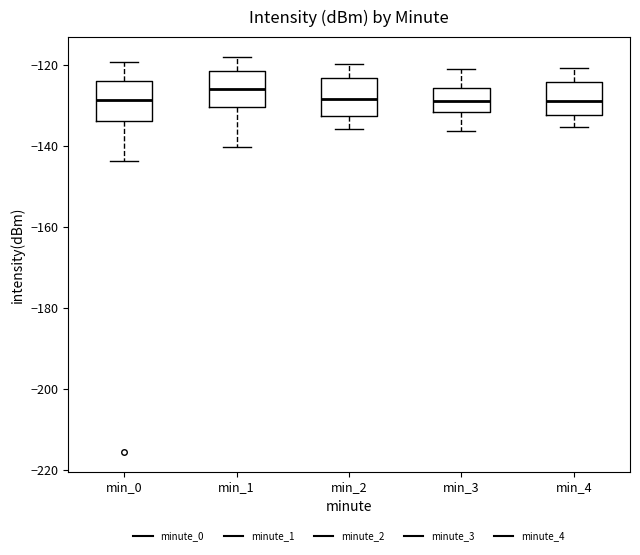

Reading left to right, read every box against the y-axis: the position of its median line, the range the box covers, and the ends of its whiskers. The values are not printed on the chart, so give them approximately, as read against the axis.

min_0: median -128, box -134 to -124, whiskers -144 to -120
min_1: median -126, box -130 to -122, whiskers -140 to -118
min_2: median -128, box -132 to -124, whiskers -136 to -120
min_3: median -128, box -132 to -126, whiskers -136 to -120
min_4: median -128, box -132 to -124, whiskers -136 to -120